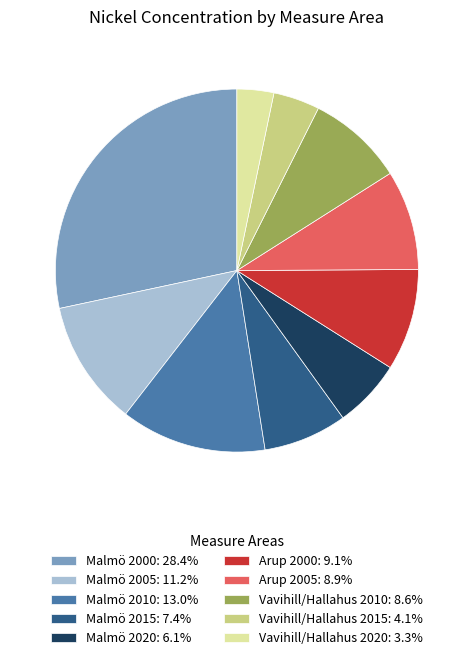

Which slice is the smallest?

Vavihill/Hallahus 2020